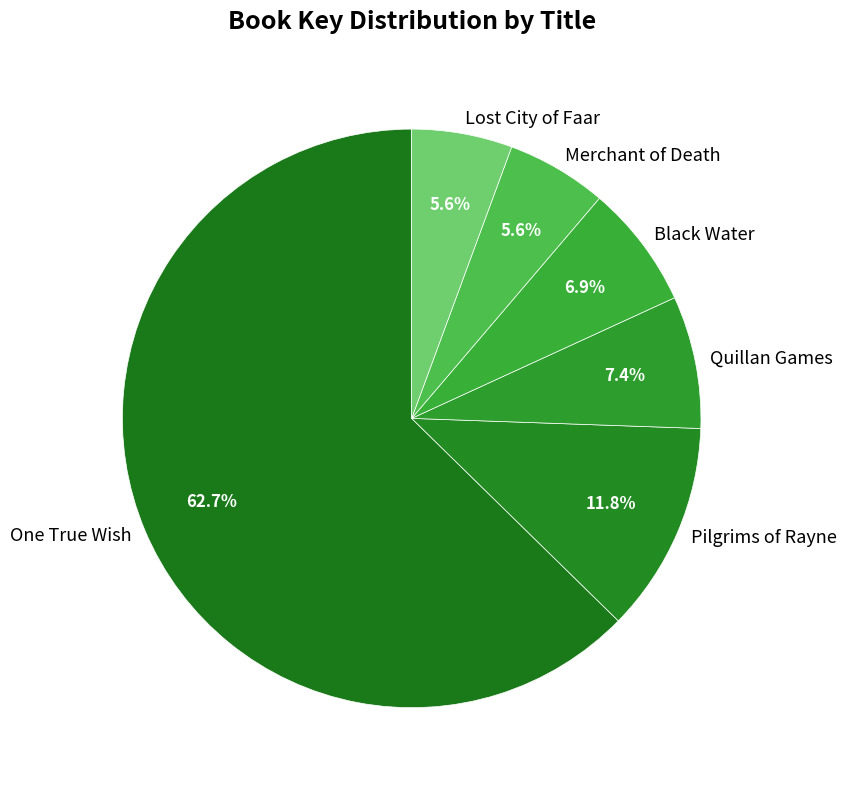

To the nearest percent, what portion does Lost City of Faar represent?

6%